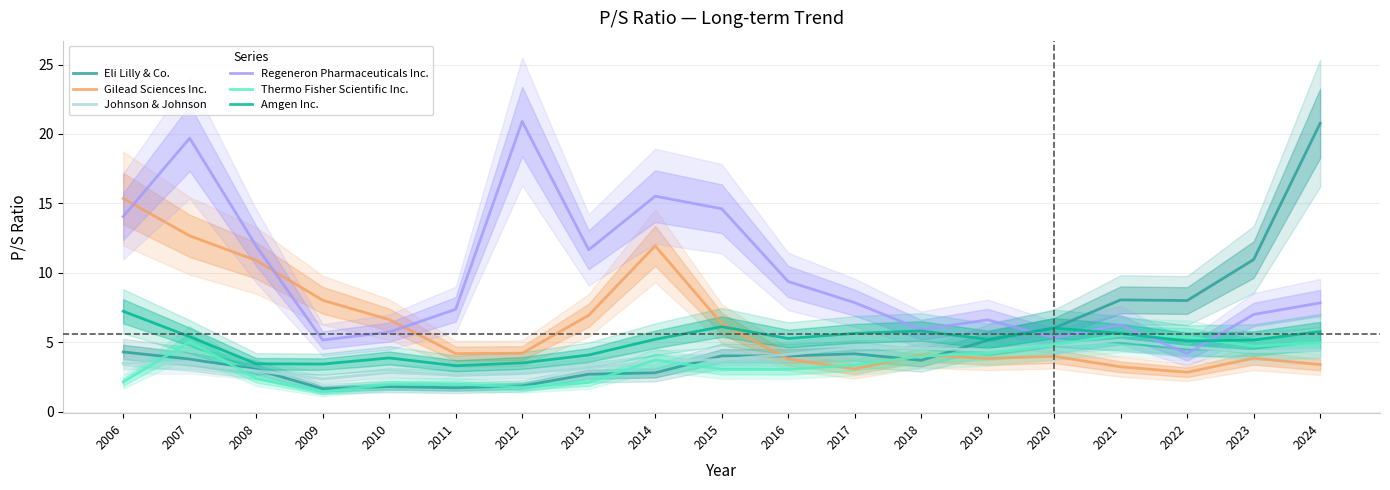

Is the value of Johnson & Johnson at 2018 greater than the value of Amgen Inc. at 2024?

No